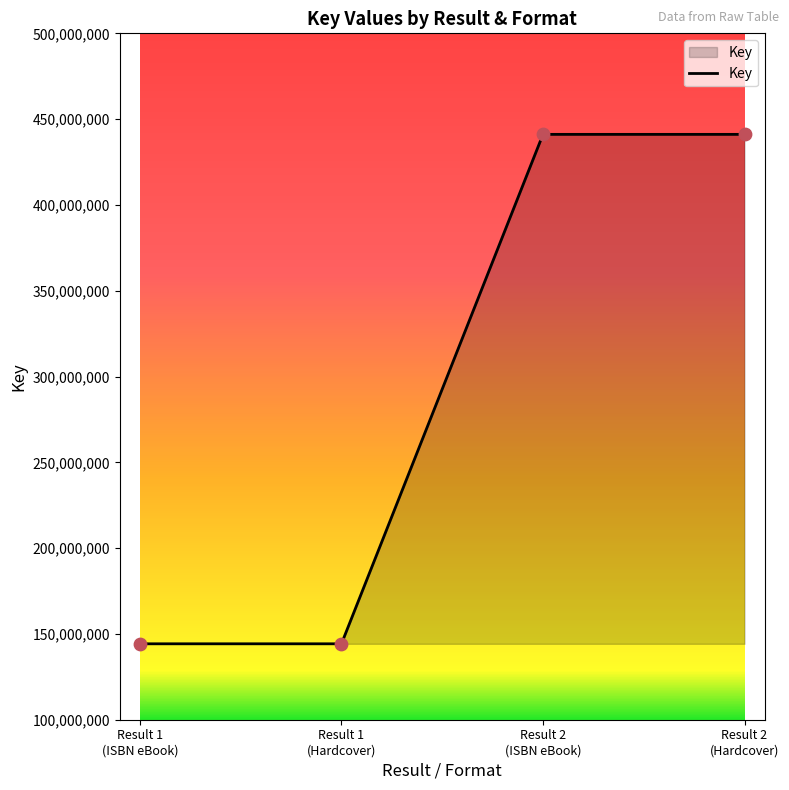

What is the minimum value shown in the chart?

144243586